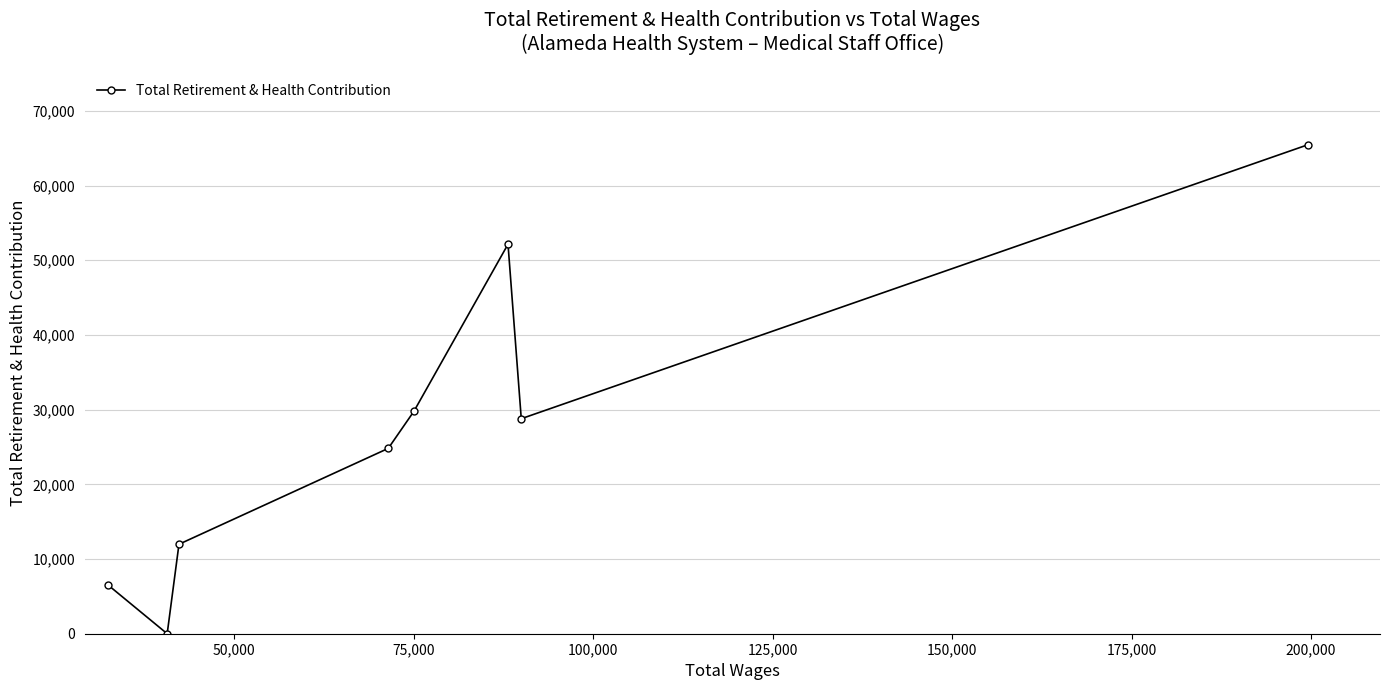

What is the sum of all values?

219506